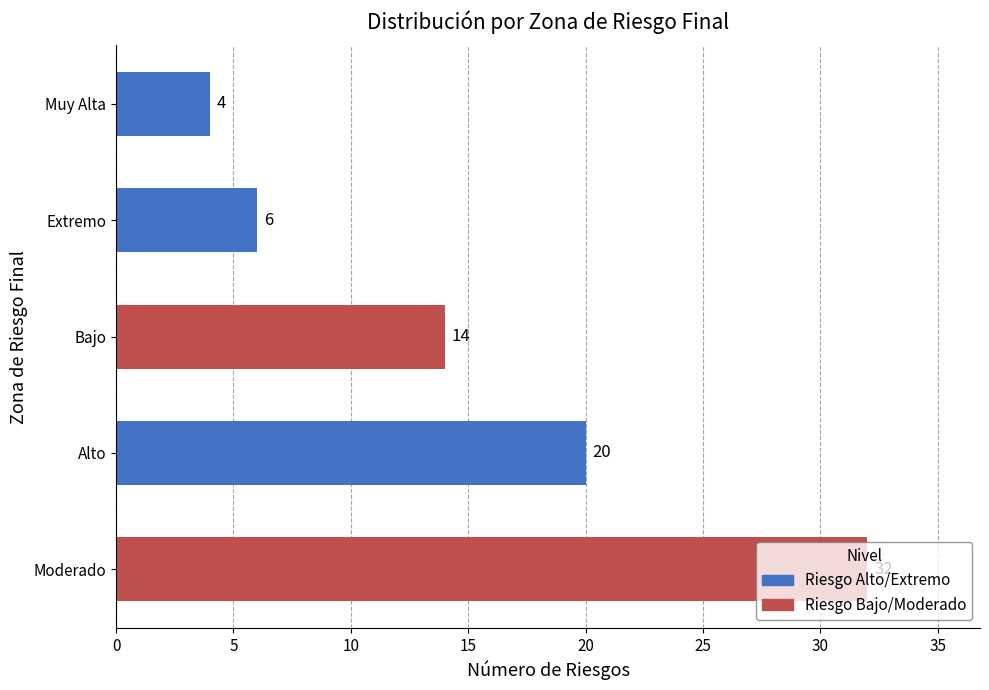

Approximately how many times larger is the value at Bajo compared to Muy Alta?

3.5